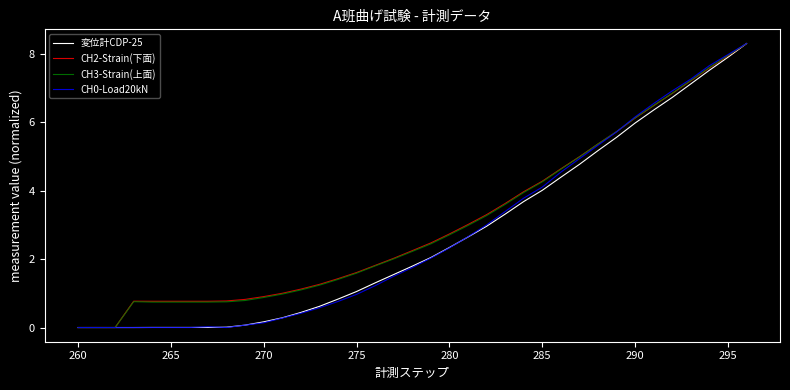

What is the maximum value shown in the chart?

8.3